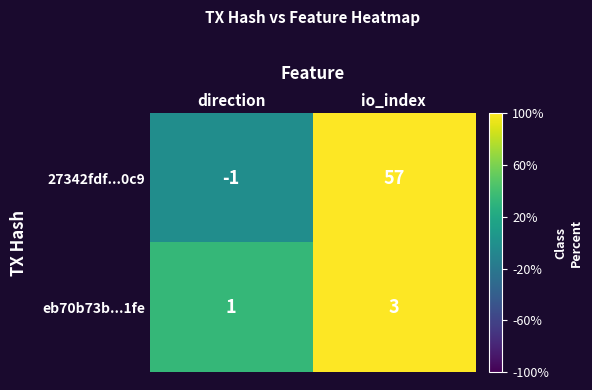

Reading right to left, transcribe all the data shown in this chart.

27342fdf...0c9: 57	-1
eb70b73b...1fe: 3	1